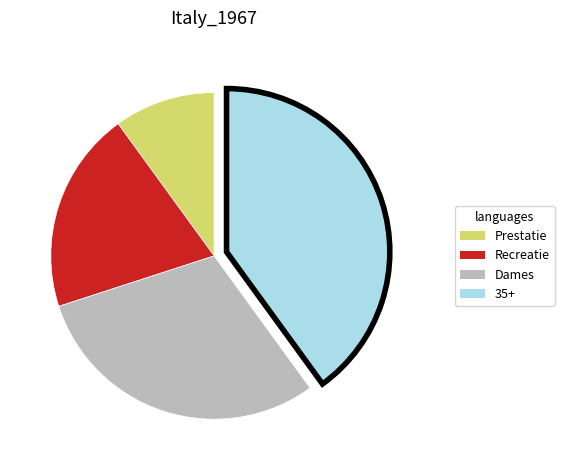

Which slice is the smallest?

Prestatie